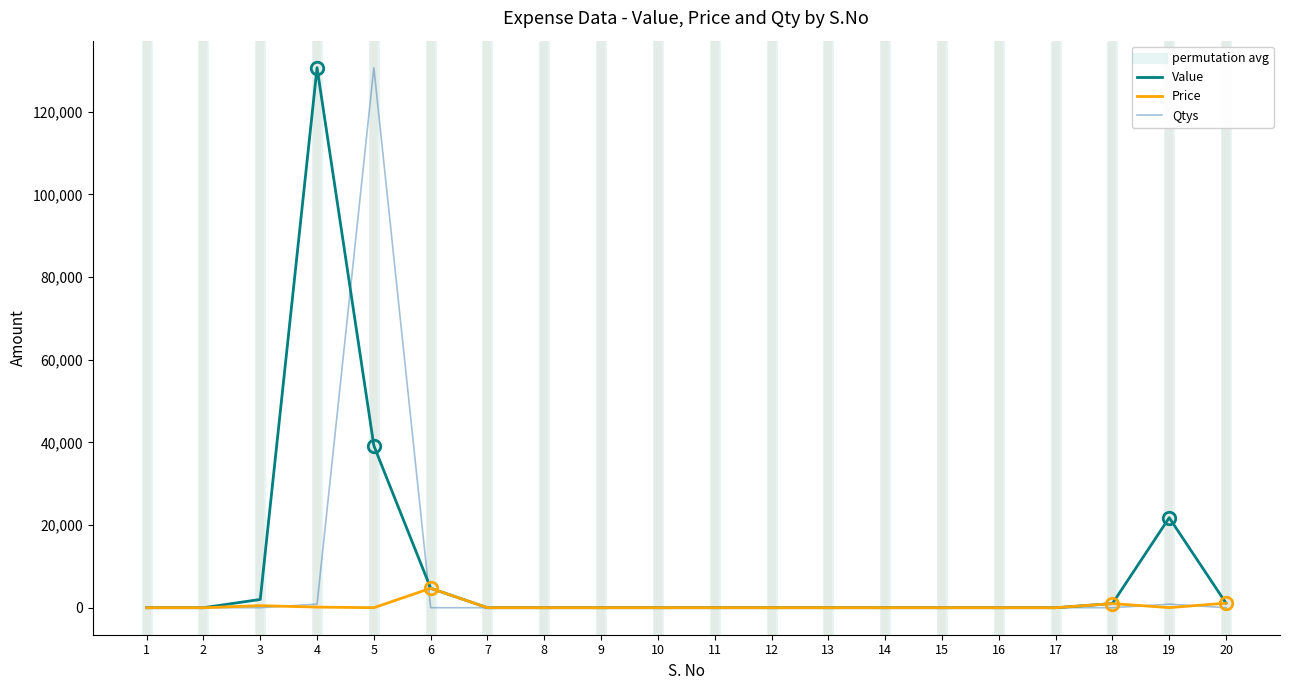

Where is Value nearest to the value 65325?

5